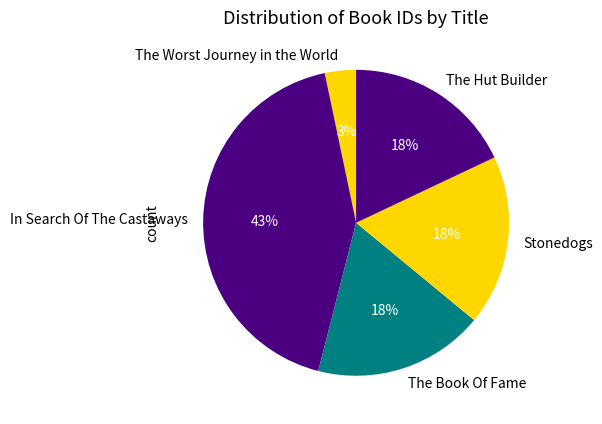

What is the ratio of the value at The Worst Journey in the World to the value at Stonedogs?

0.2